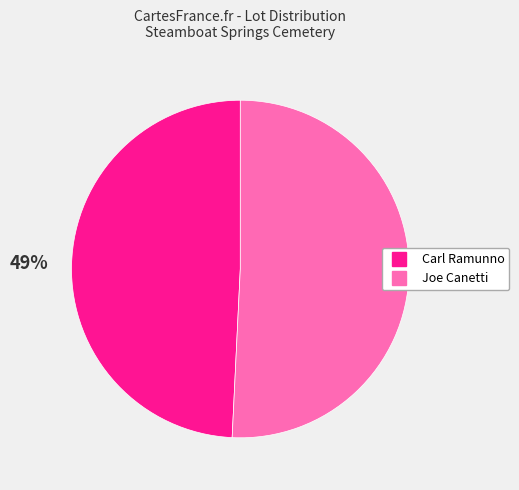

Is the sum of Joe Canetti and Carl Ramunno greater than half?

Yes